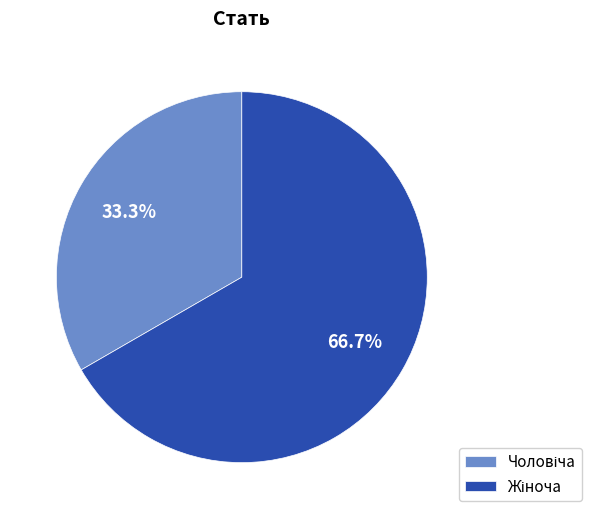

Is there a majority slice in this chart?

Yes